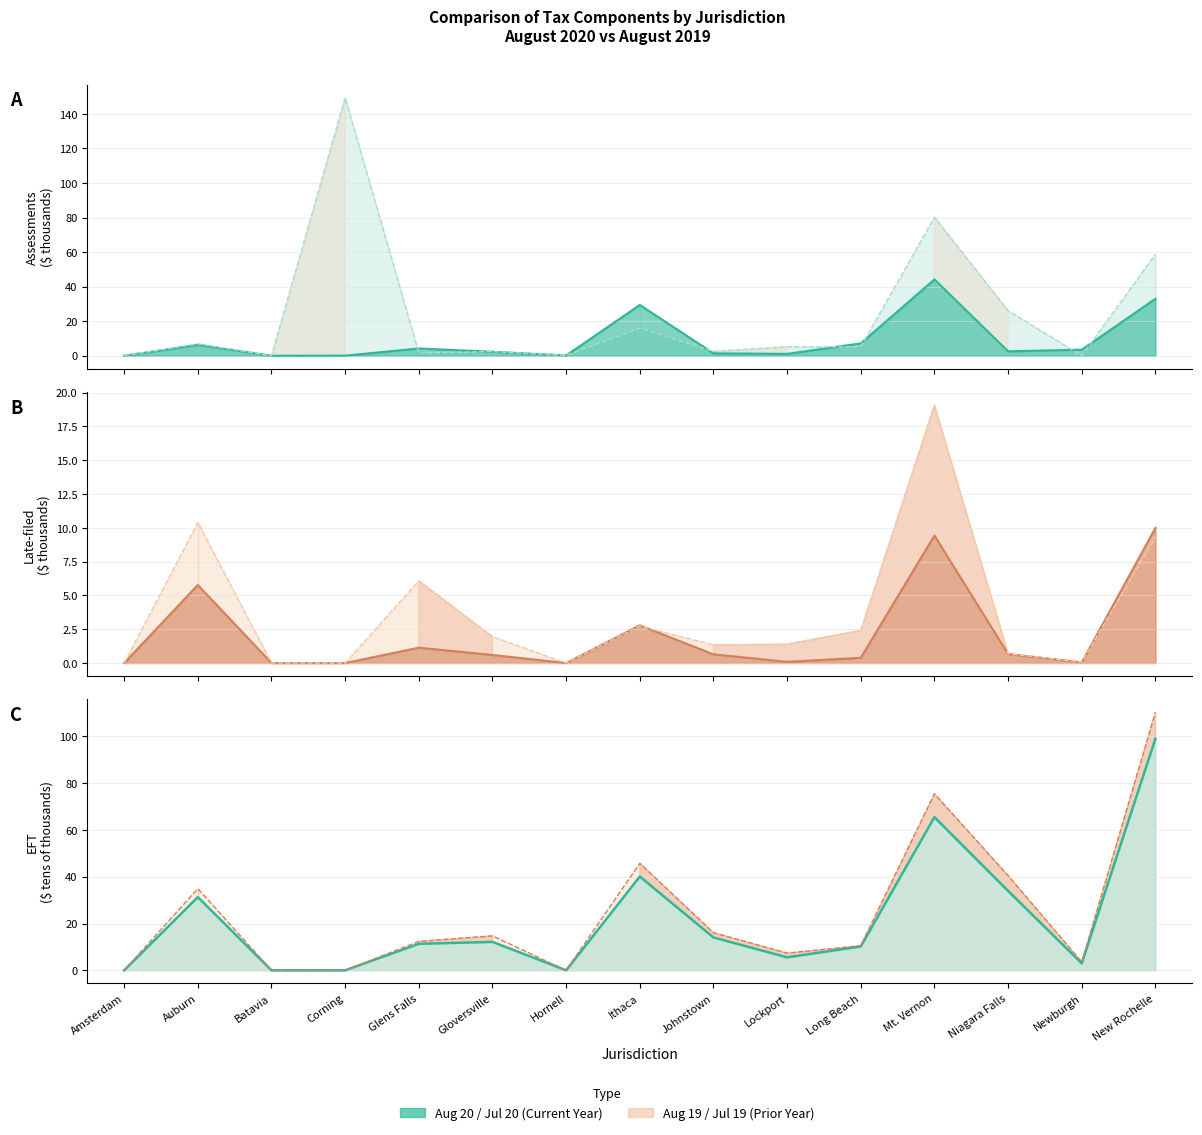

True or false: EFT Jul 20 has a value of 10.2 at Long Beach.

True